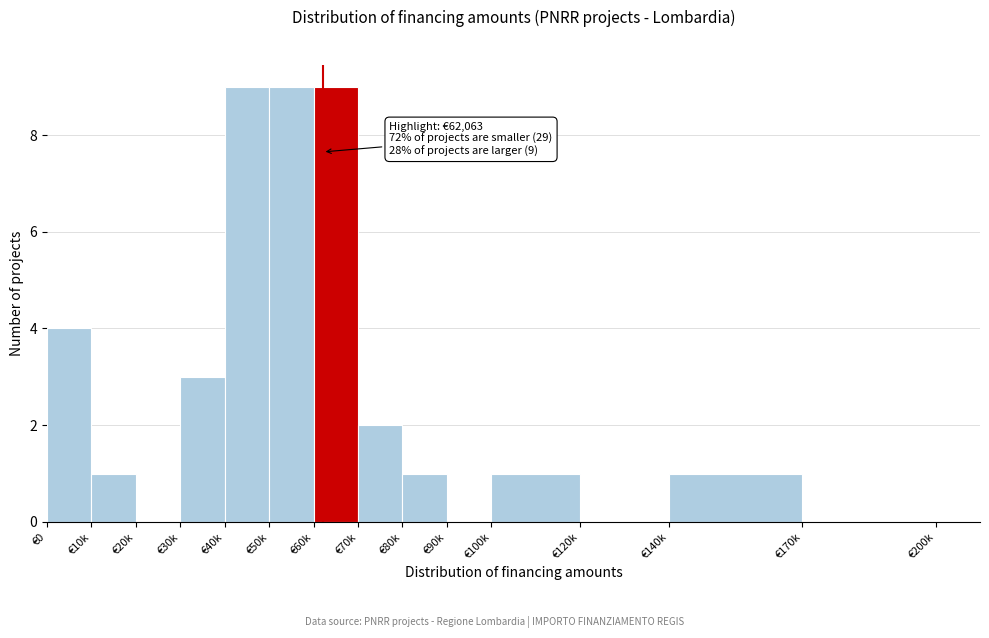

Reading left to right, what are all the values shown in this chart?

€0=4	€10k=1	€20k=0	€30k=3	€40k=9	€50k=9	€60k=9	€70k=2	€80k=1	€90k=0	€100k=1	€120k=0	€140k=1	€170k=0